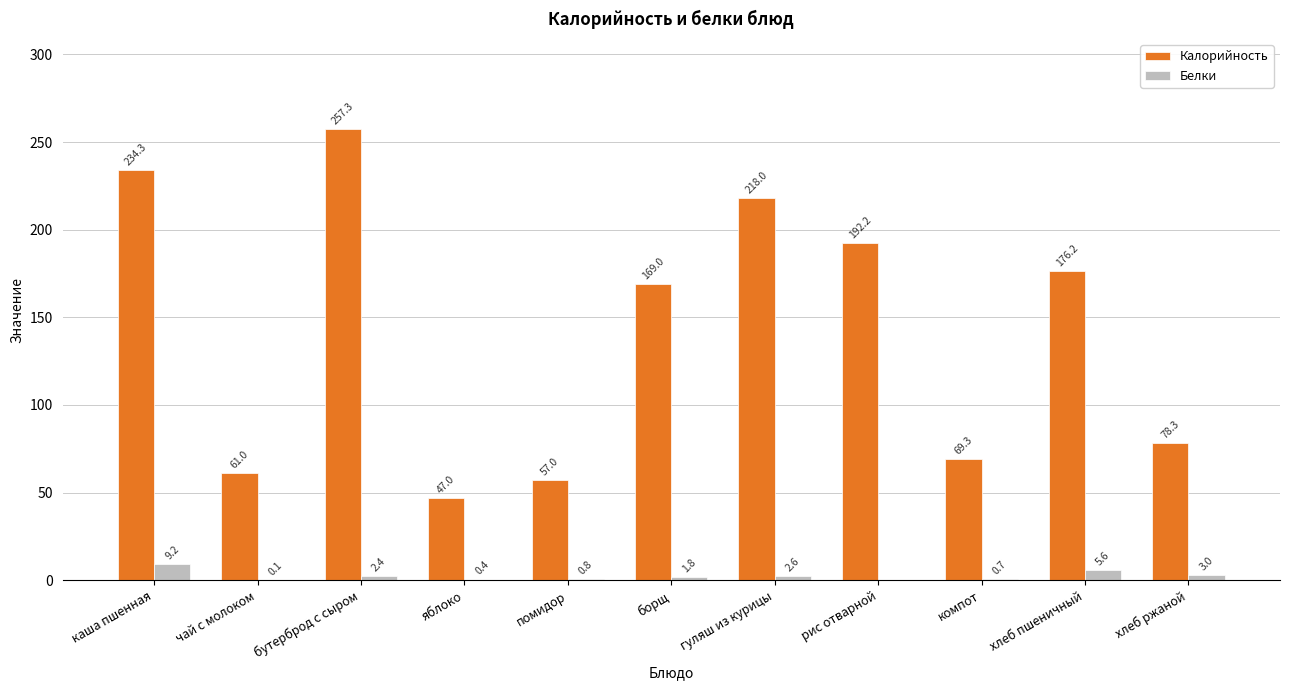

The value of Калорийность at компот is 104.5. True or false?

False